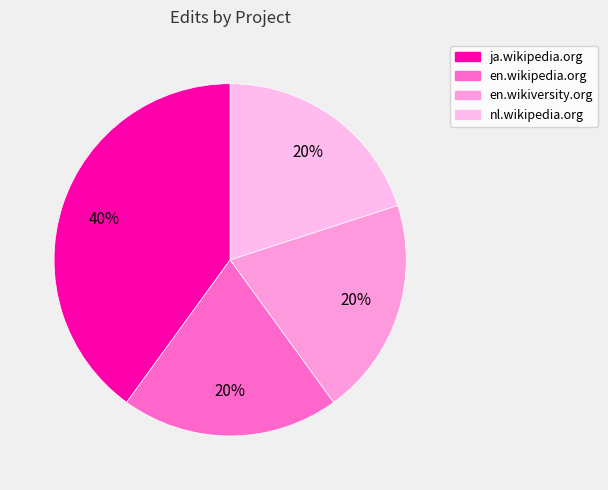

What percentage is the en.wikipedia.org slice, to the nearest percent?

20%